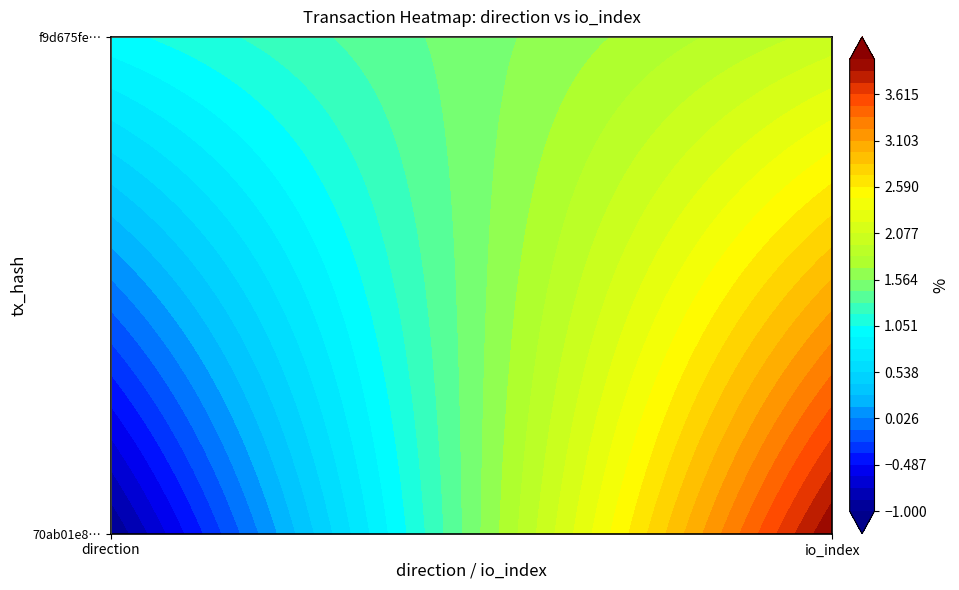

What is the spread (max minus min) of values at 0?

2